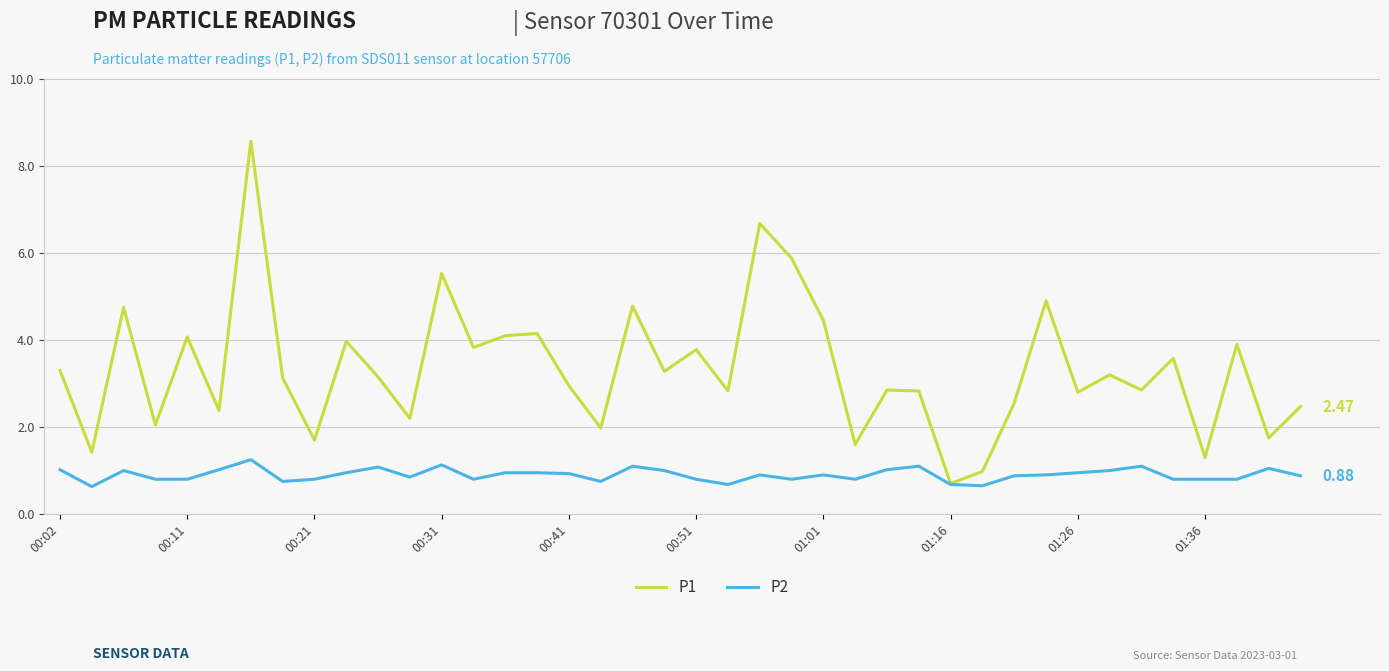

Is this an area chart (filled region under the line)?

No